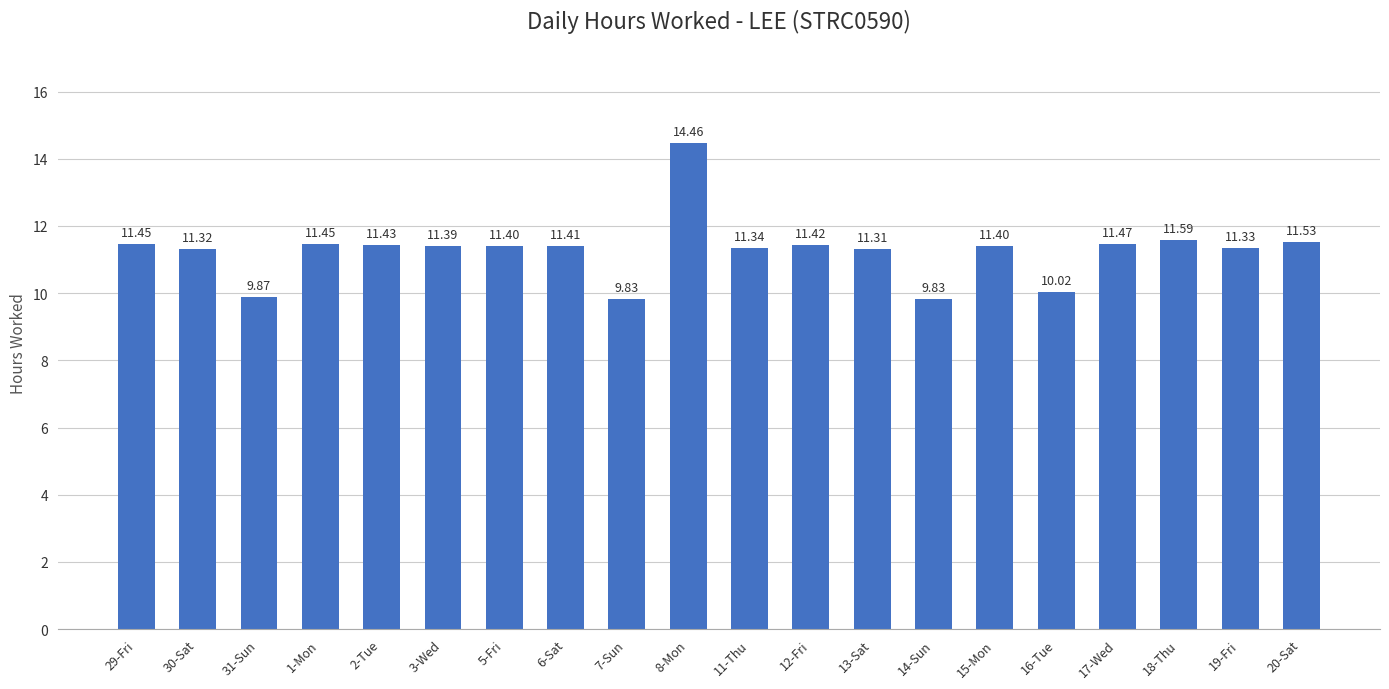

Where does the data first go above 11?

29-Fri